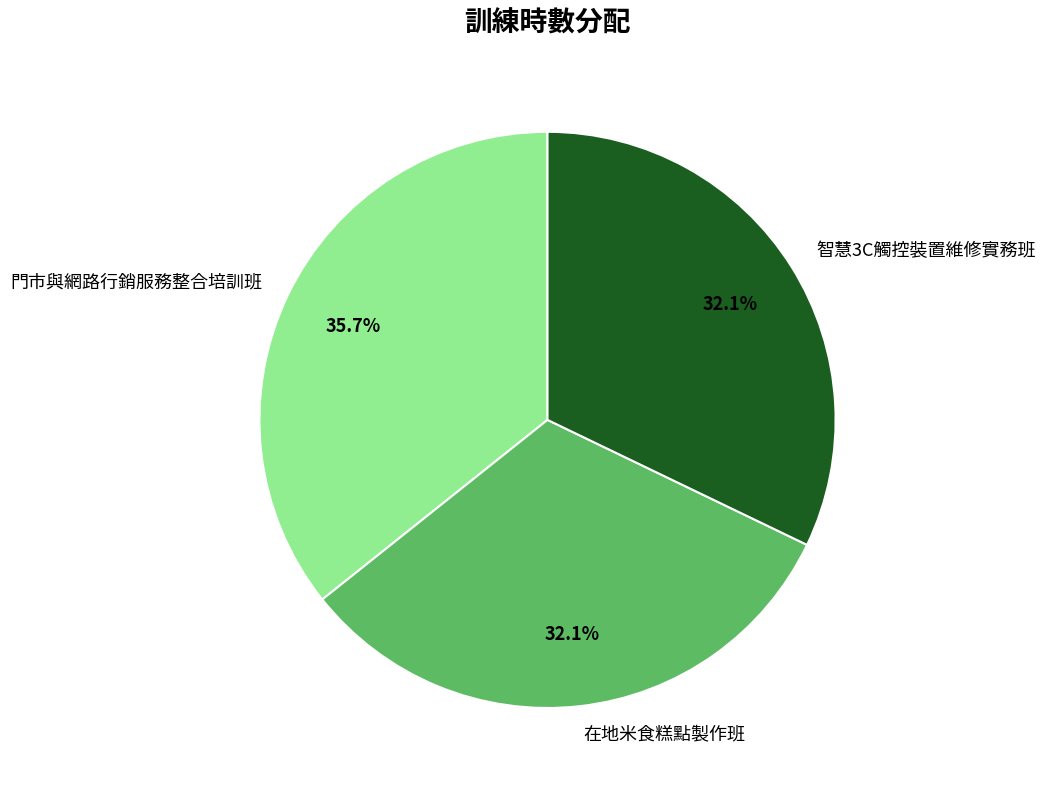

What percentage is the 門市與網路行銷服務整合培訓班 slice, to the nearest percent?

36%